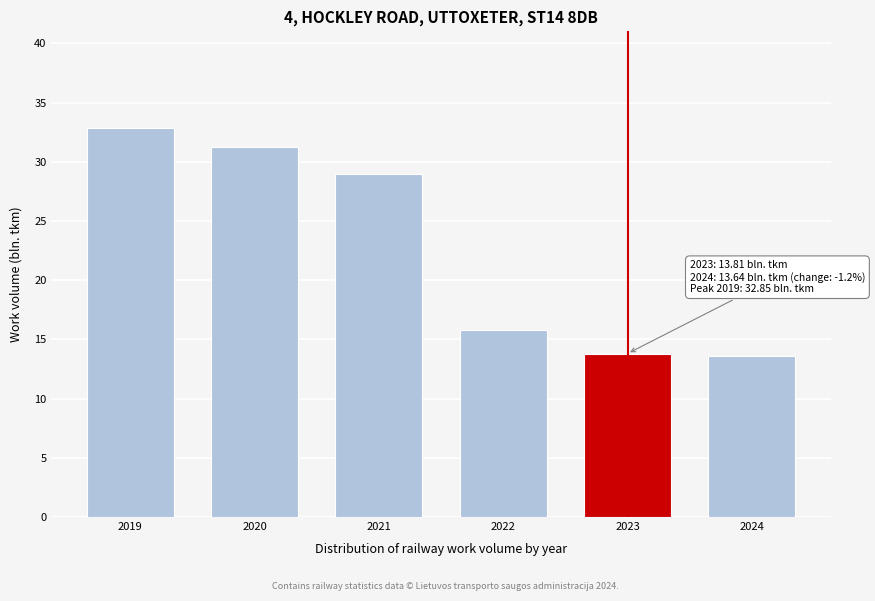

Reading left to right, what are all the values shown in this chart?

2019=32.9	2020=31.2	2021=29.0	2022=15.8	2023=13.8	2024=13.6